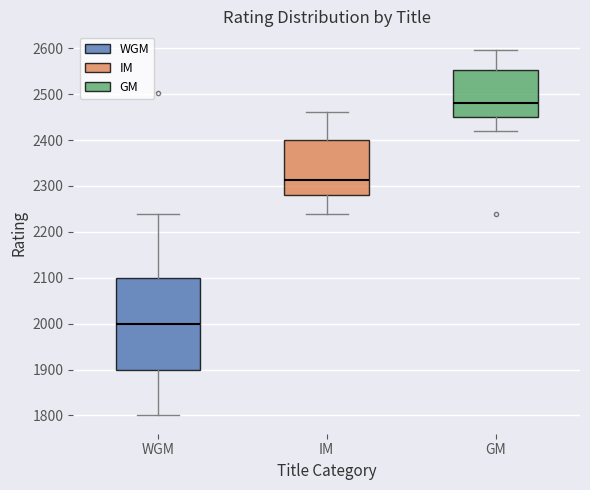

Reading left to right, read every box against the y-axis: the position of its median line, the range the box covers, and the ends of its whiskers. The values are not printed on the chart, so give them approximately, as read against the axis.

WGM: median 2000, box 1900 to 2100, whiskers 1800 to 2240
IM: median 2310, box 2280 to 2400, whiskers 2240 to 2460
GM: median 2480, box 2450 to 2550, whiskers 2420 to 2600